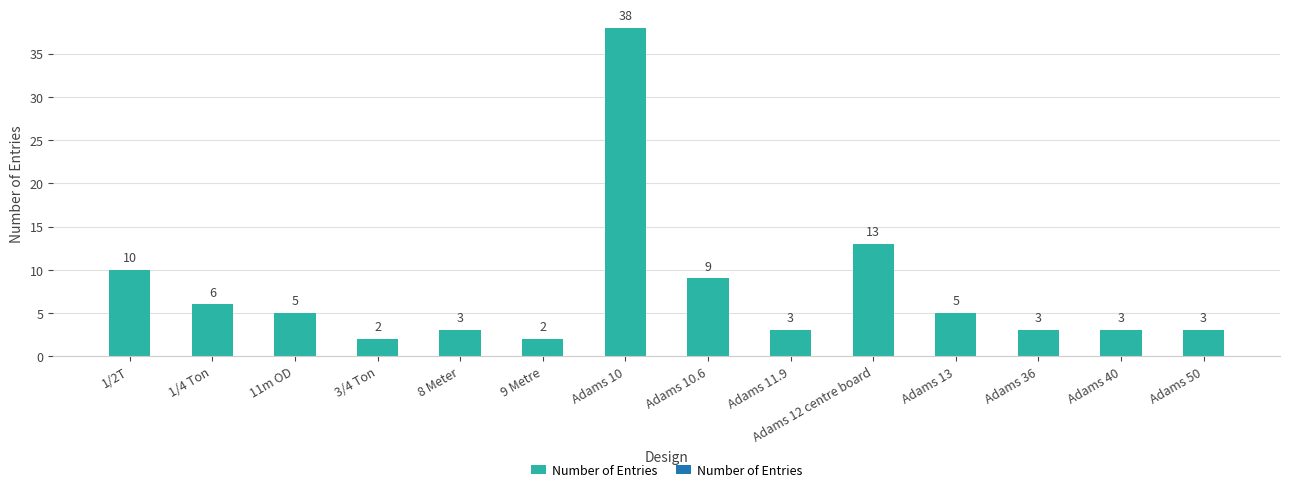

The chart shows a value of 9 at Adams 10.6. True or false?

True